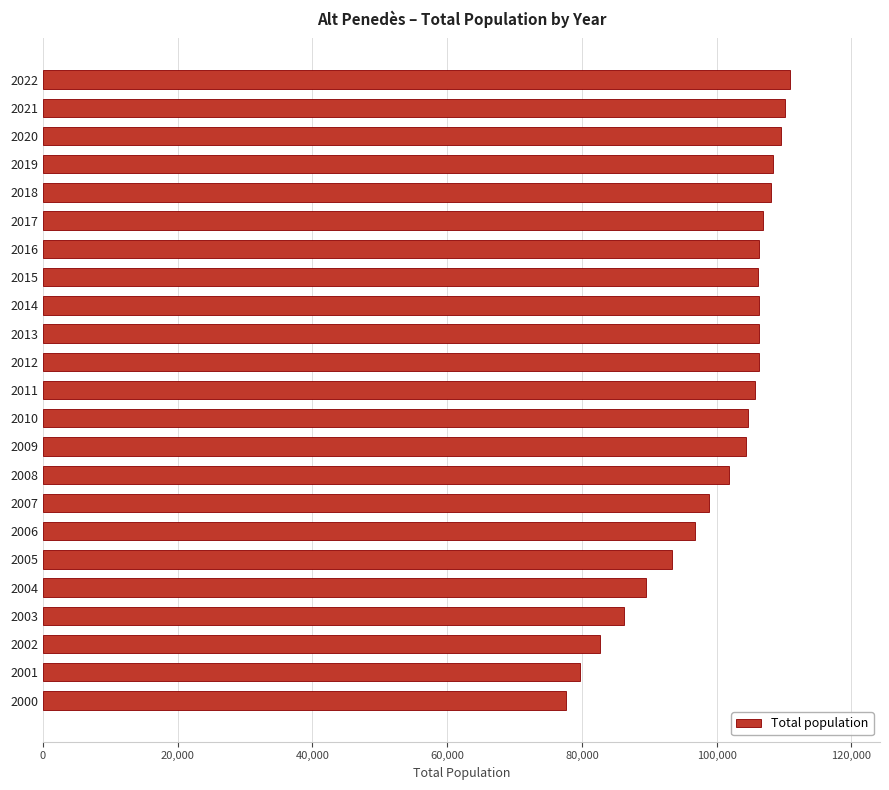

Between 2012 and 2007, which is larger?

2012